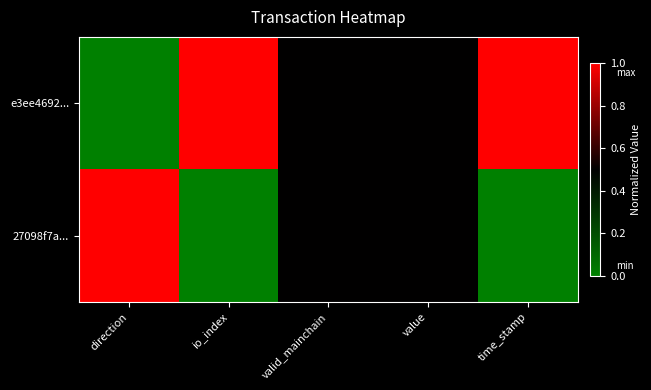

At how many categories does at least one series exceed 0?

5